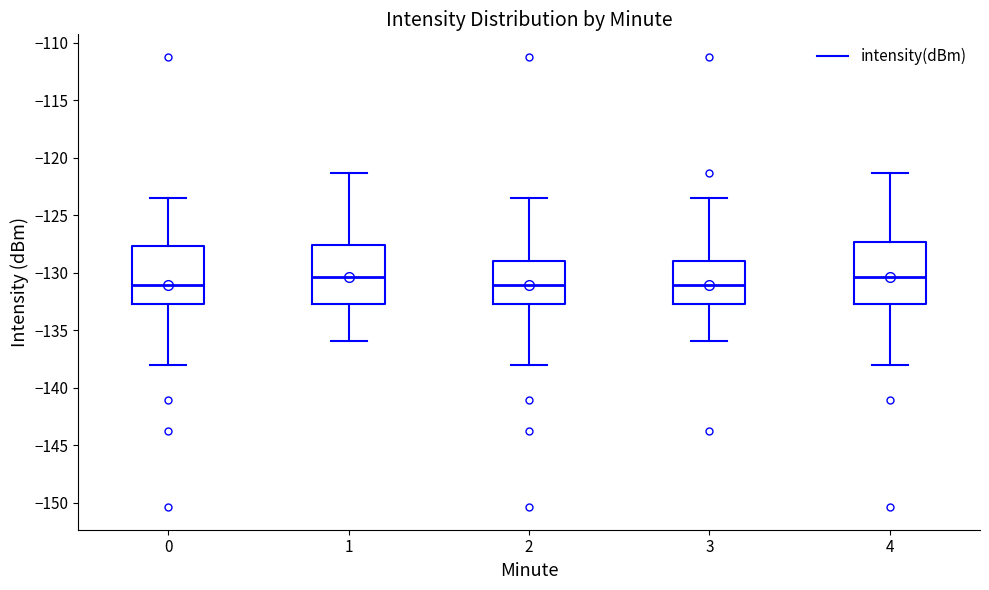

Where is the upper edge of the box at x = 1 on the y-axis? The values are not printed on the chart, so give them approximately, as read against the axis.

-127.5